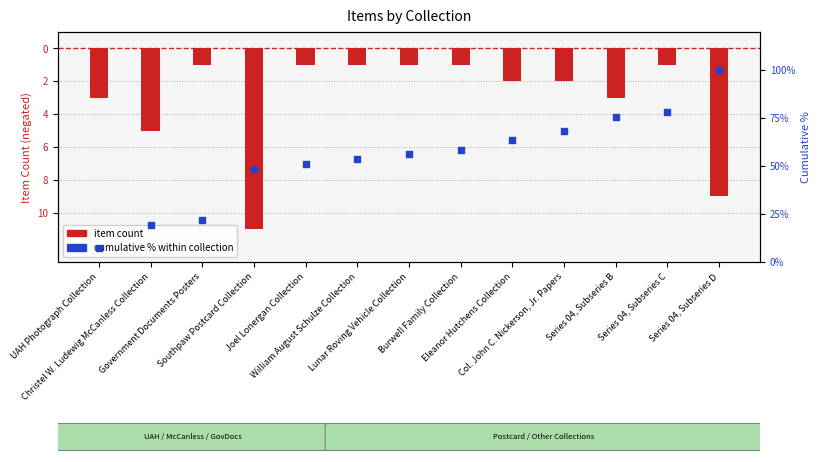

At how many categories does at least one series exceed 84?

1